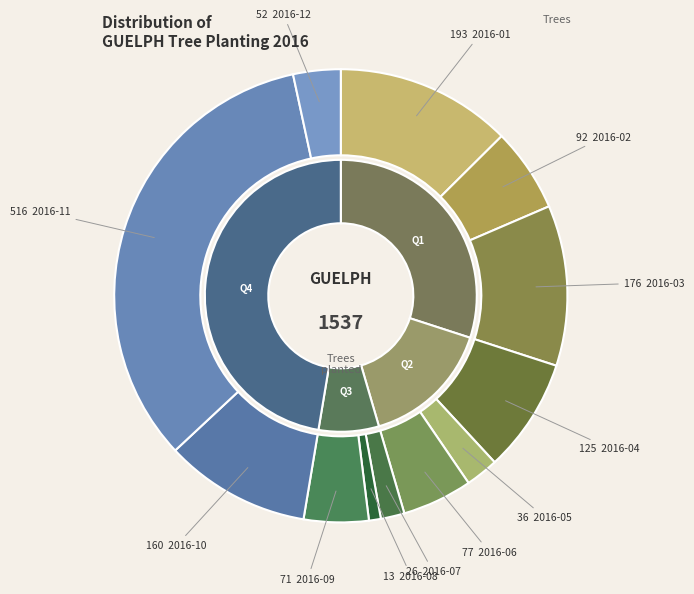

What is the change in value from 2016-06 to 2016-07?

-51